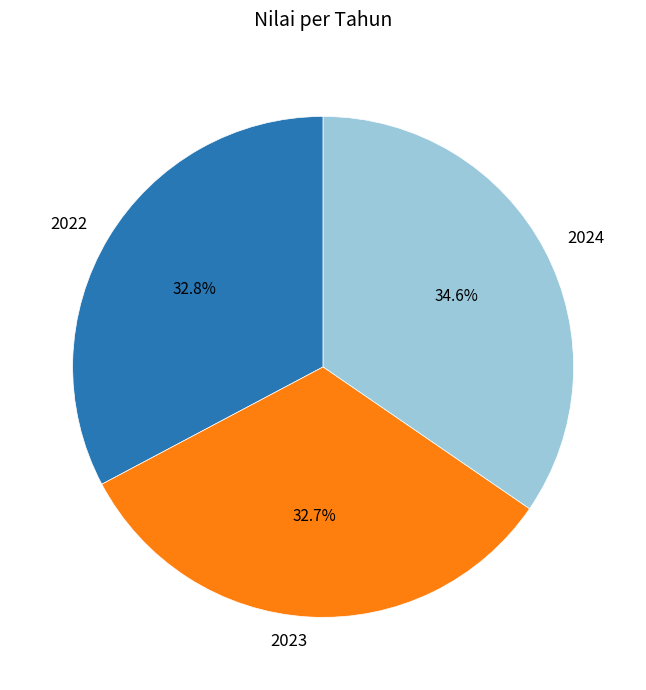

Does any single category account for the majority?

No